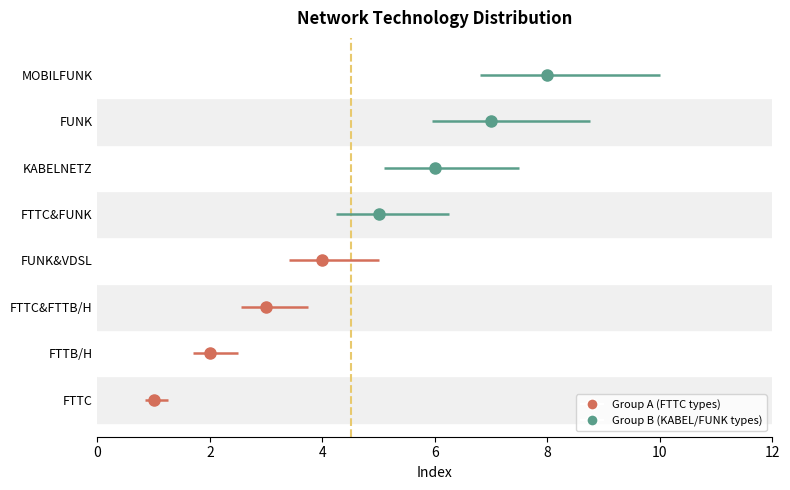

What is the difference between the values at FTTC and FTTC&FUNK?

4